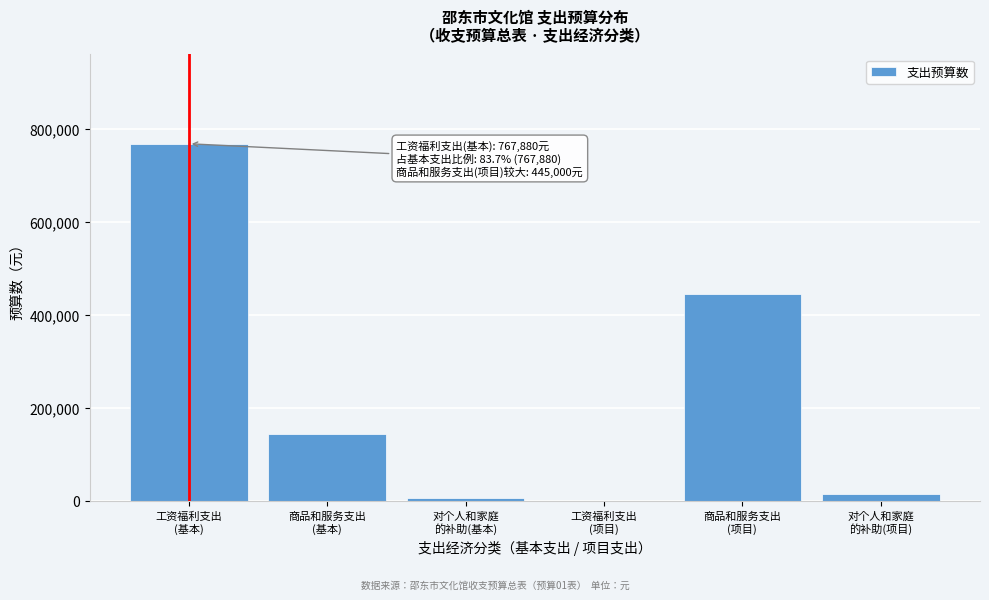

What is the sum of all values?

1377400